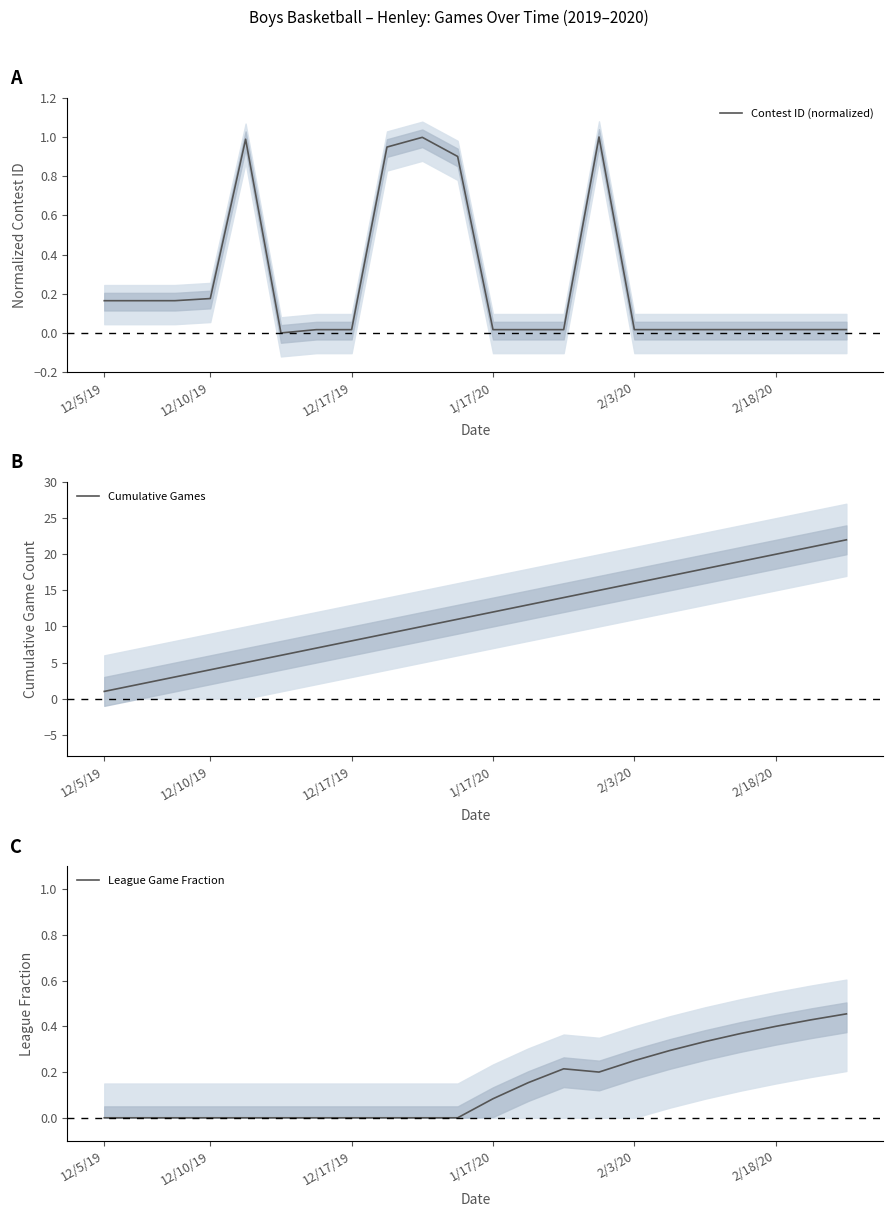

How many interior local valleys does the League Game Fraction series have?

1